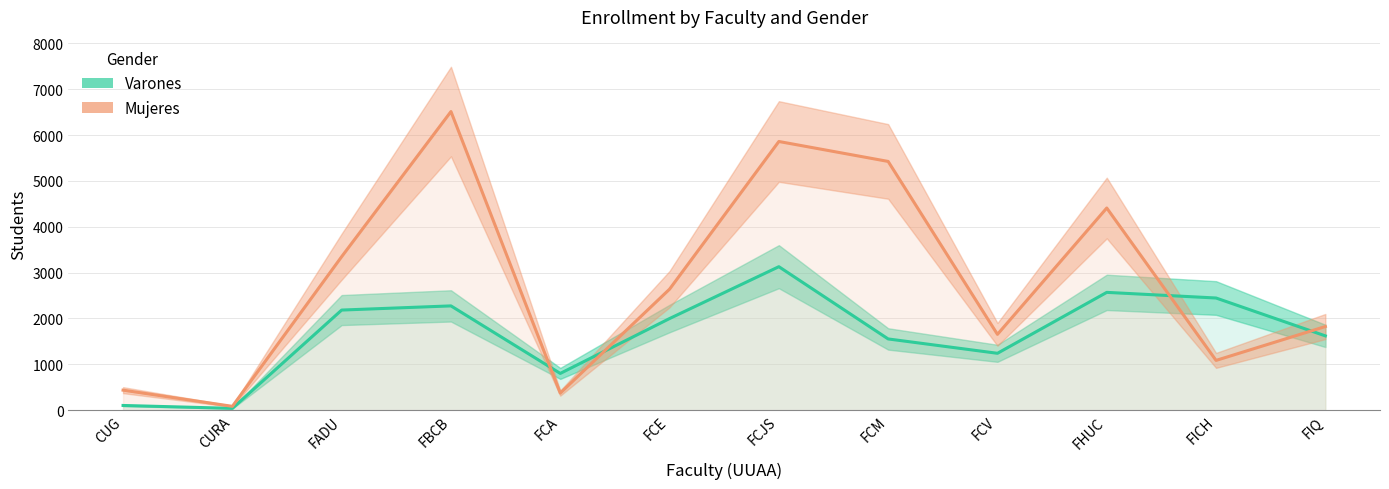

Is this an area chart (filled region under the line)?

No